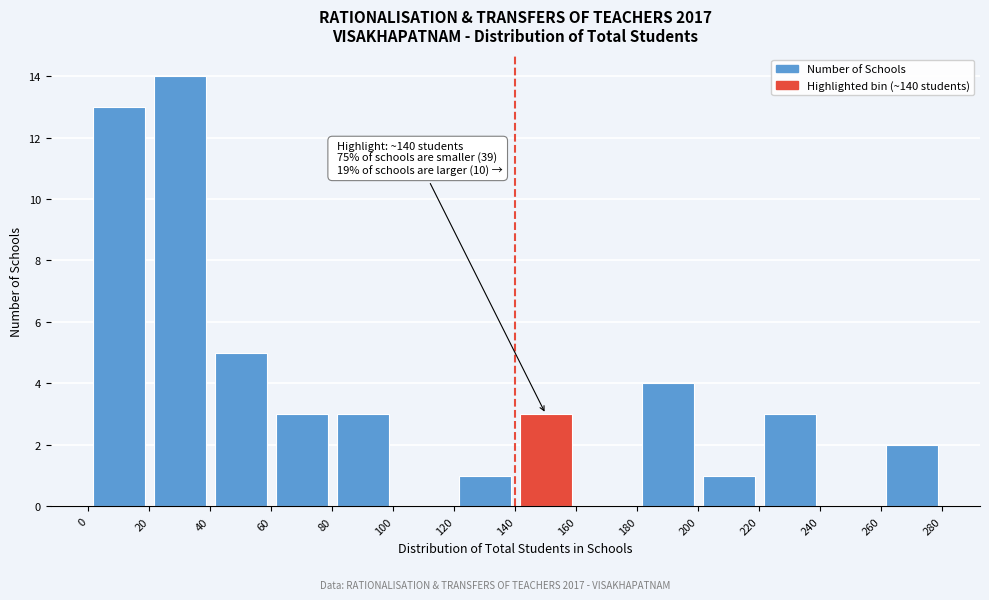

Which range on the x-axis has the tallest bar?

20 to 40